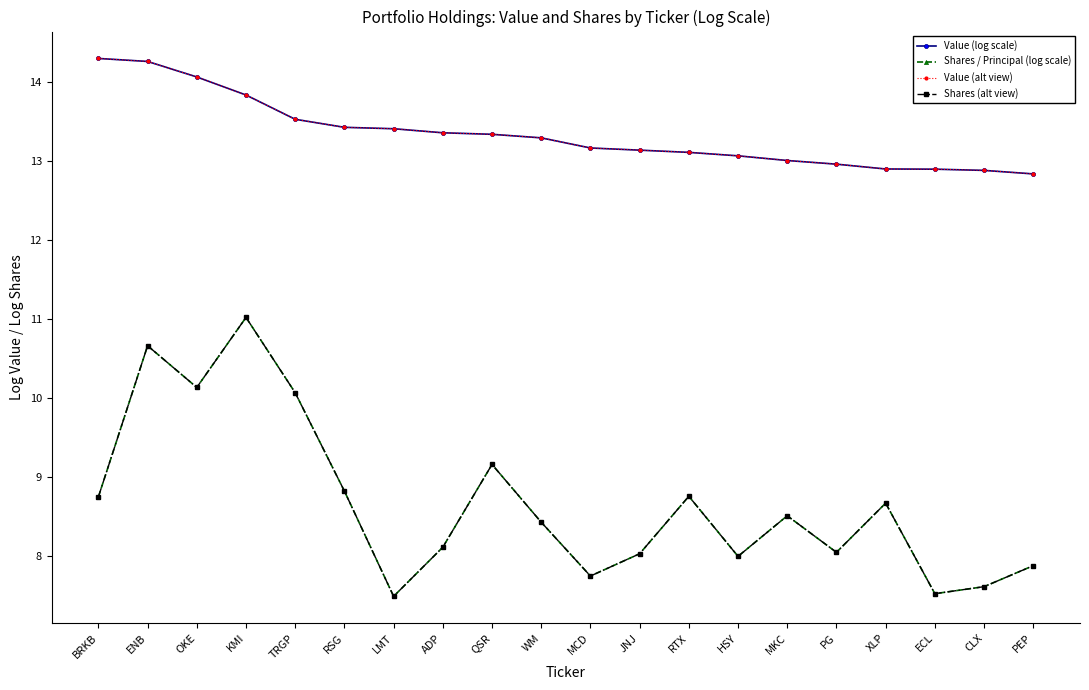

What is the minimum value shown in the chart?

7.5